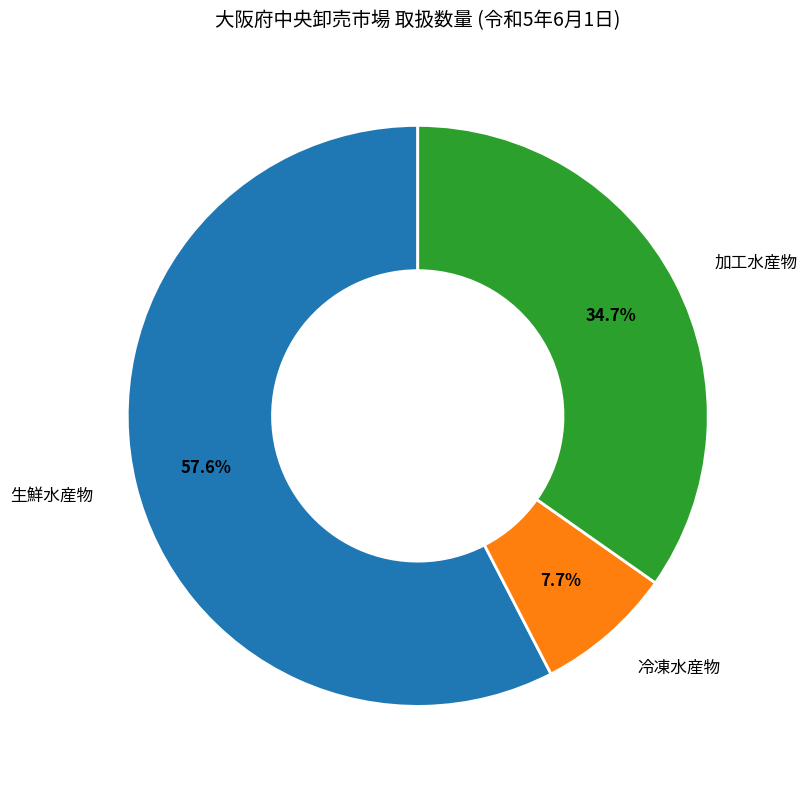

Is there any slice that represents more than half of the pie?

Yes